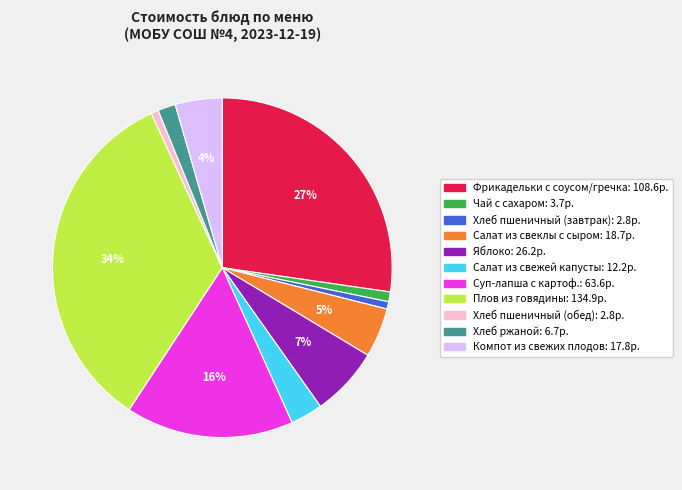

Does Яблоко represent more than half of the total?

No